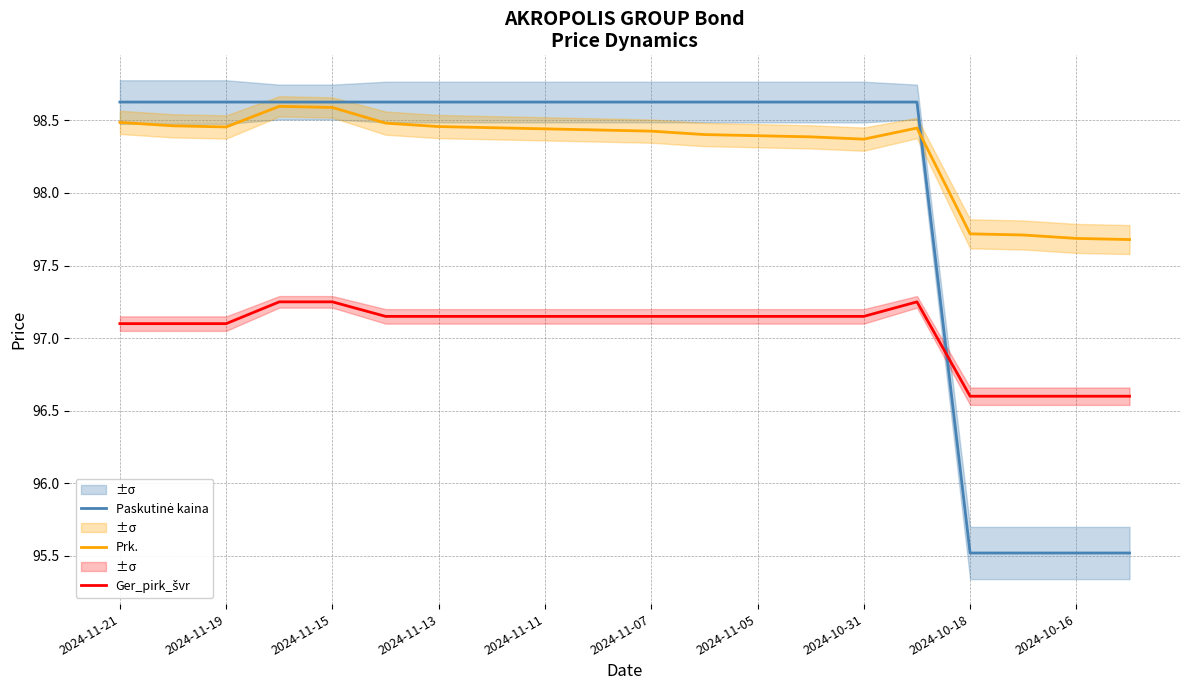

What is the difference between the second highest and second lowest values in the Ger_pirk_švr series?

0.7